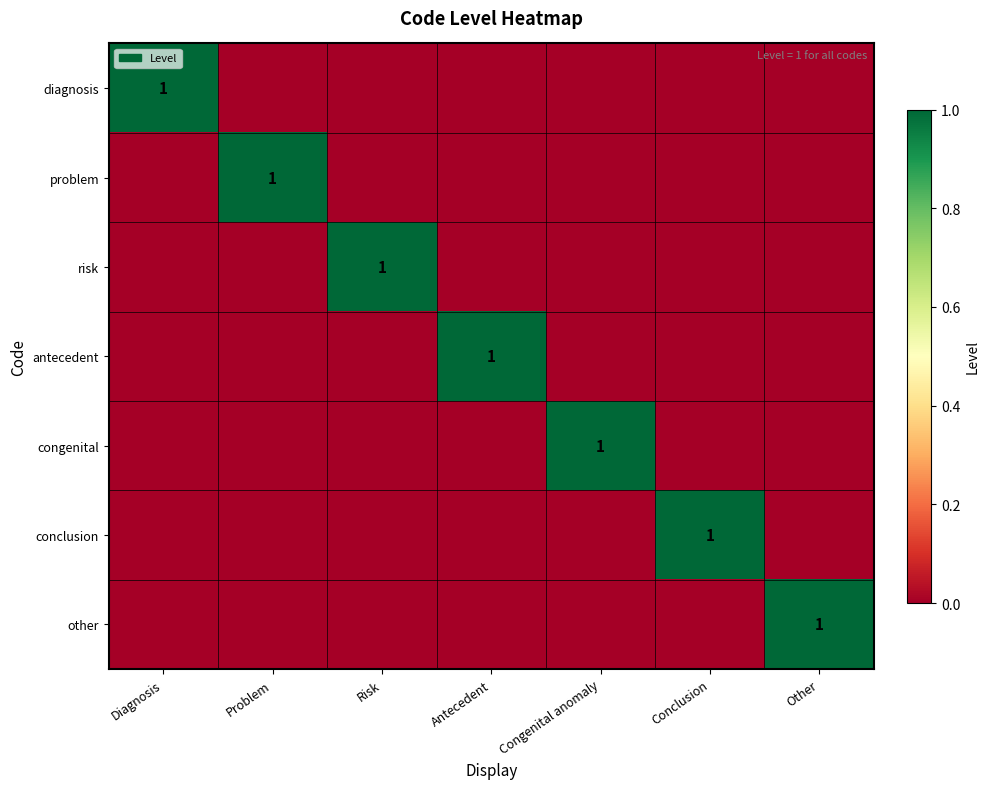

Is it true that risk equals 0 at Congenital anomaly?

False